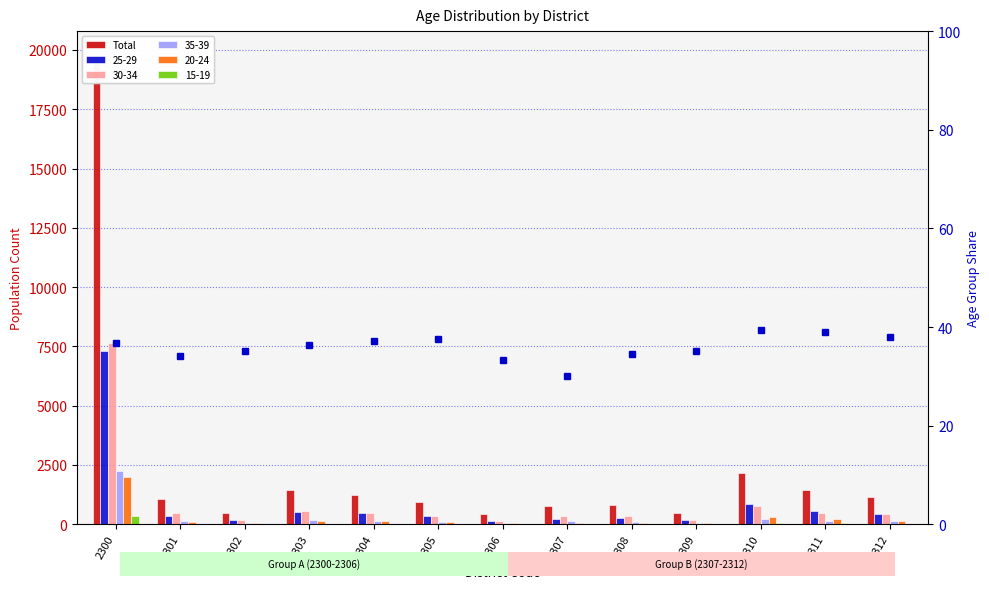

What are all the series names shown in the legend?

Total, % 25-29